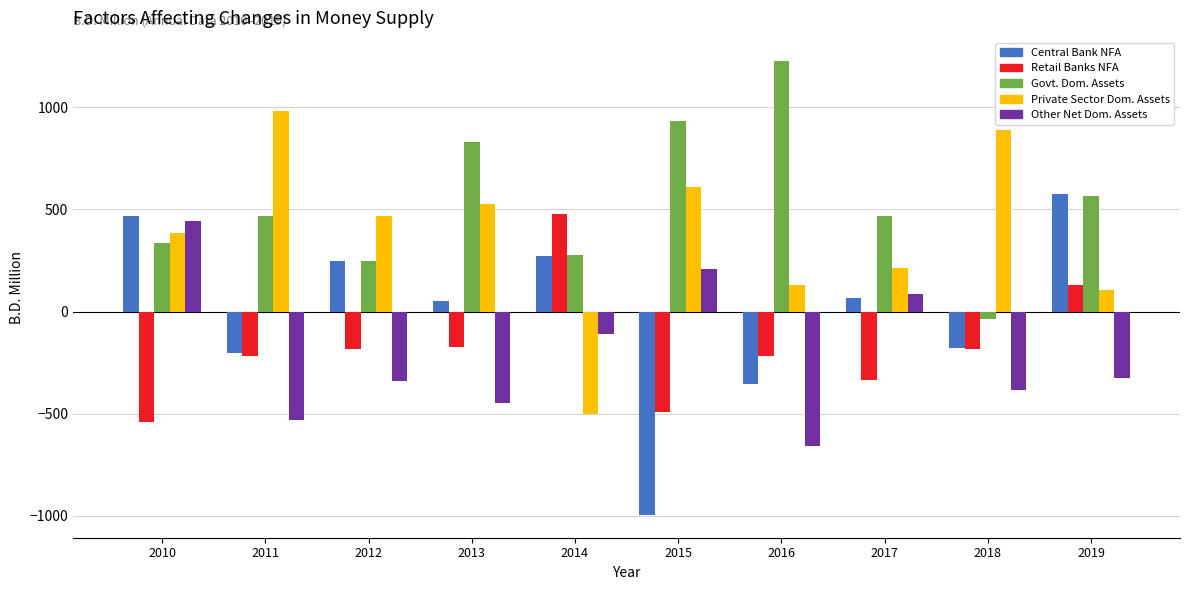

Which label corresponds to the largest value in the chart?

2016